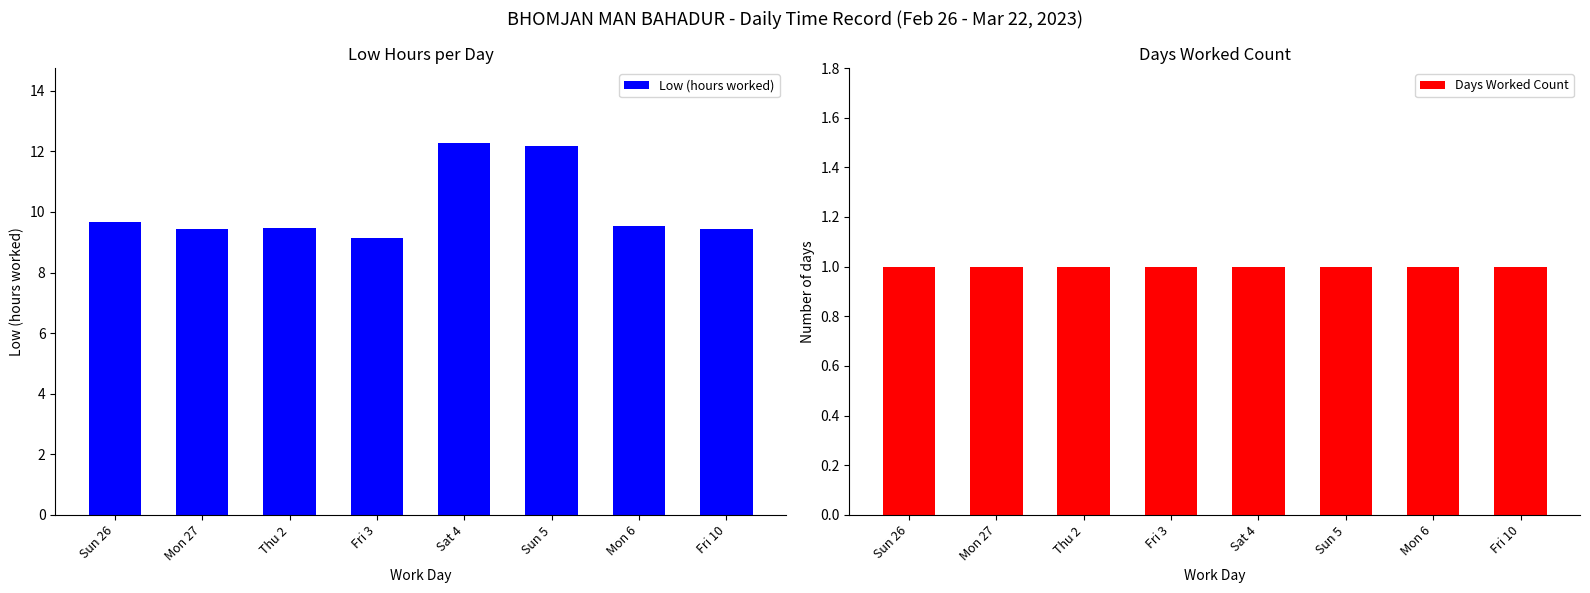

What is the highest value of the Low (hours worked) series?

12.3